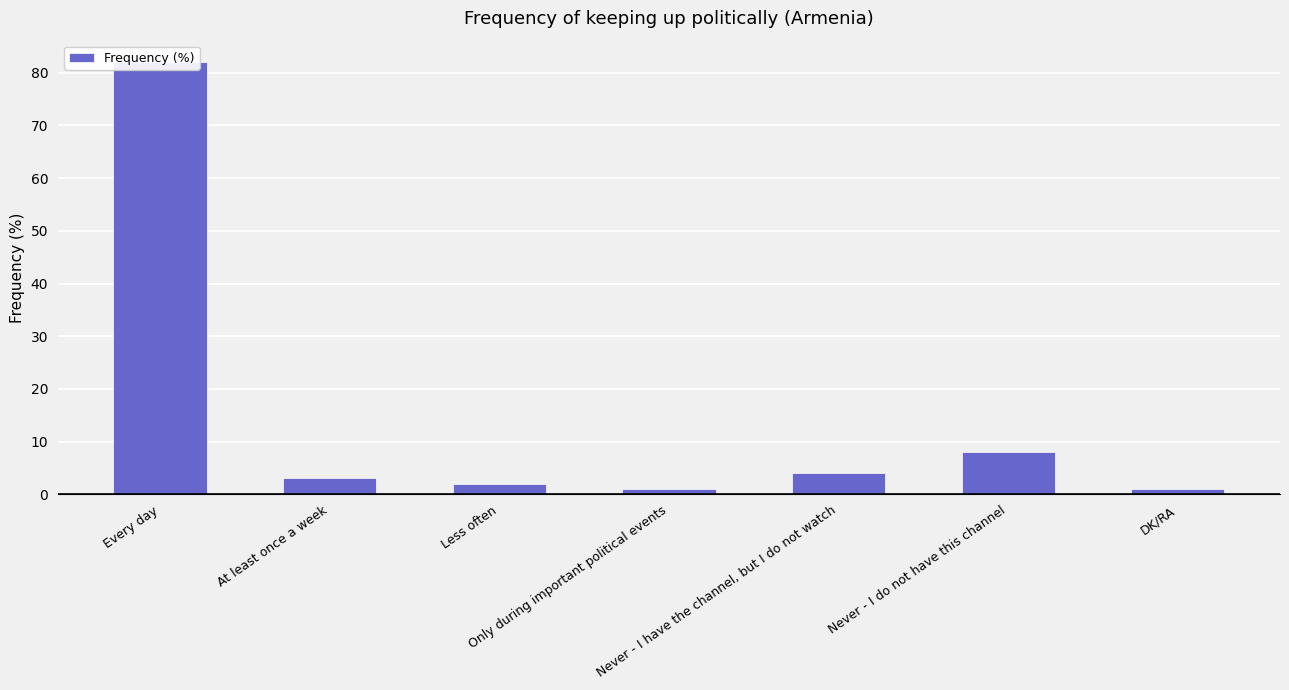

Is it true that the value at Never - I do not have this channel is 2?

False